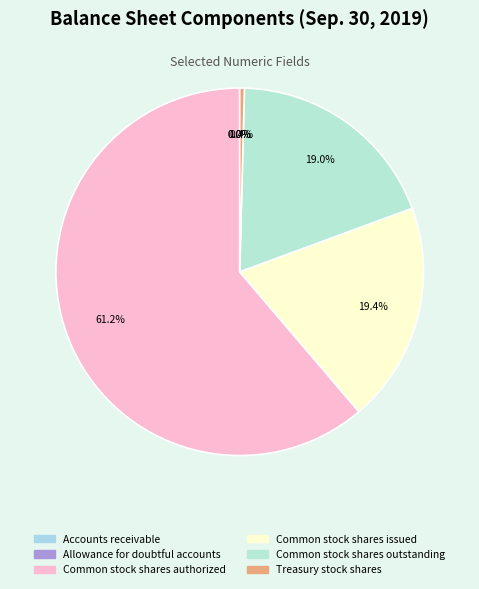

Which category has the biggest portion of the pie?

Common stock shares authorized